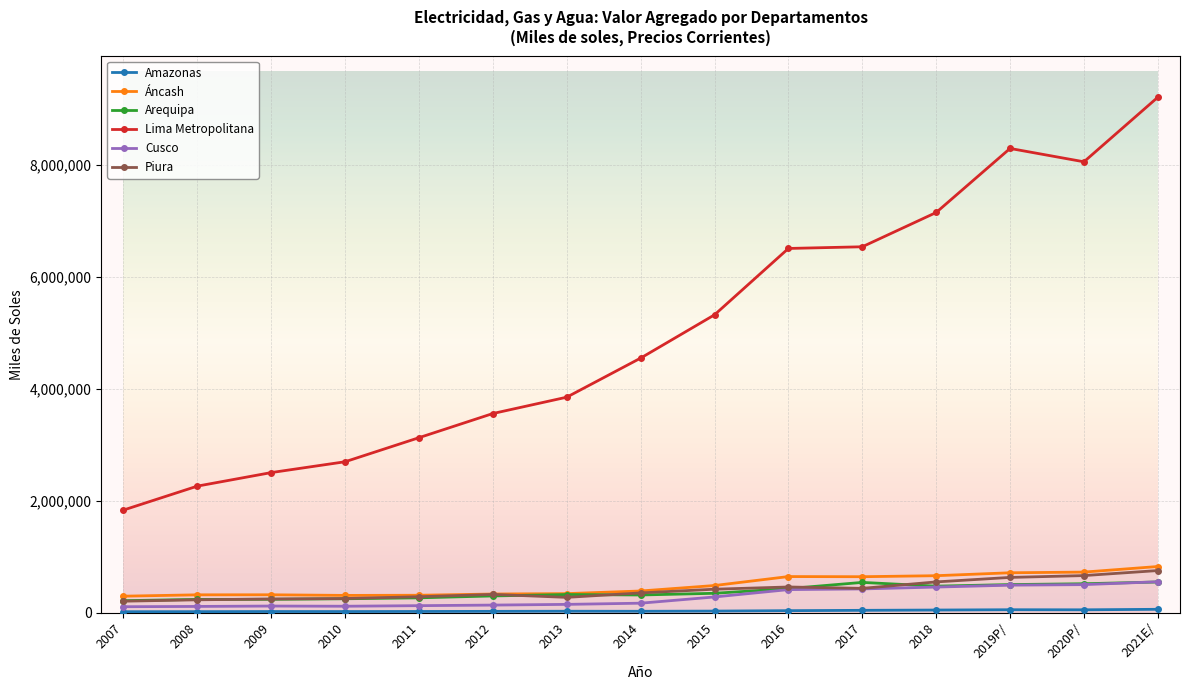

In Áncash, how many points are lower than both neighbors (excluding endpoints)?

2